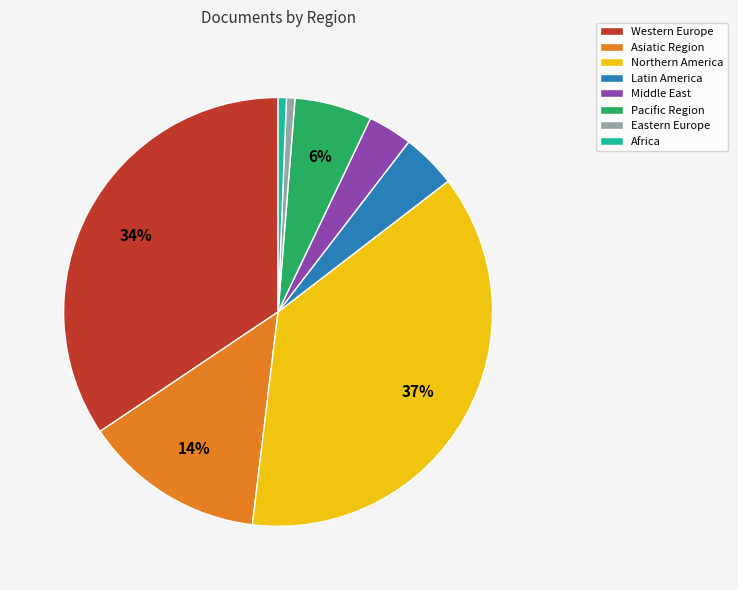

Between Western Europe and Middle East, which is larger?

Western Europe